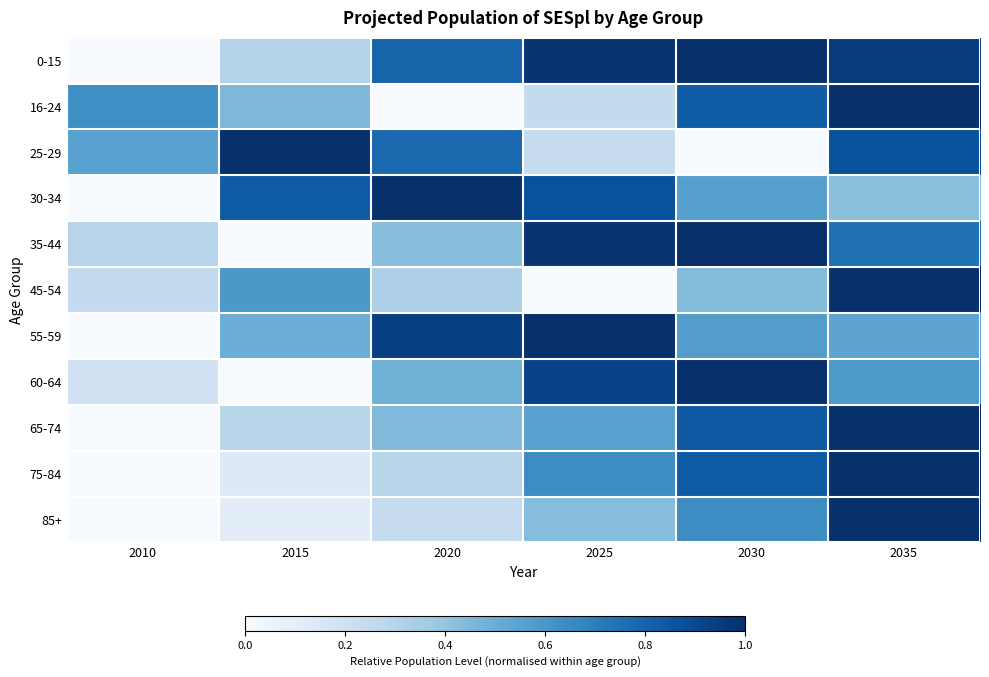

Between 2015 and 2035, which series saw the biggest shift?

85+